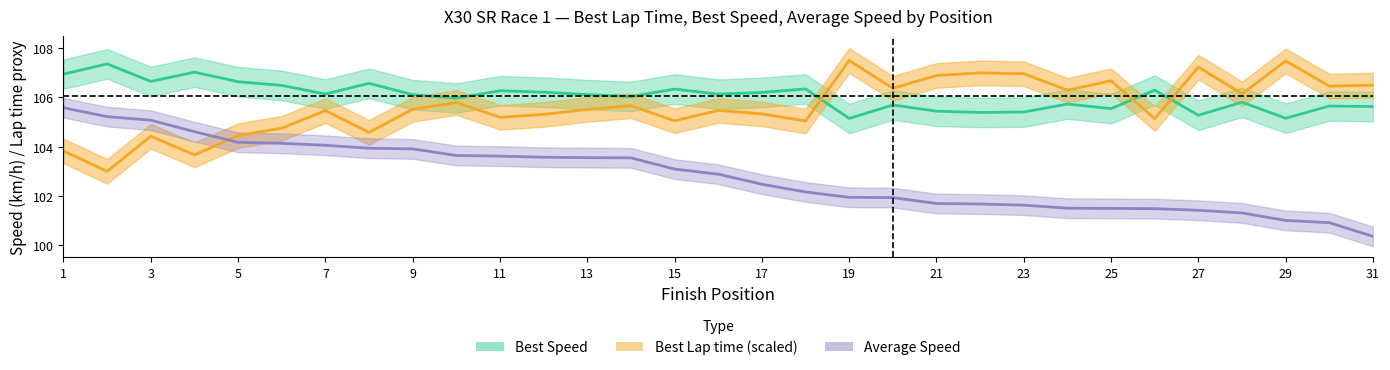

The value of Best Speed at 15 is 106.3. True or false?

True